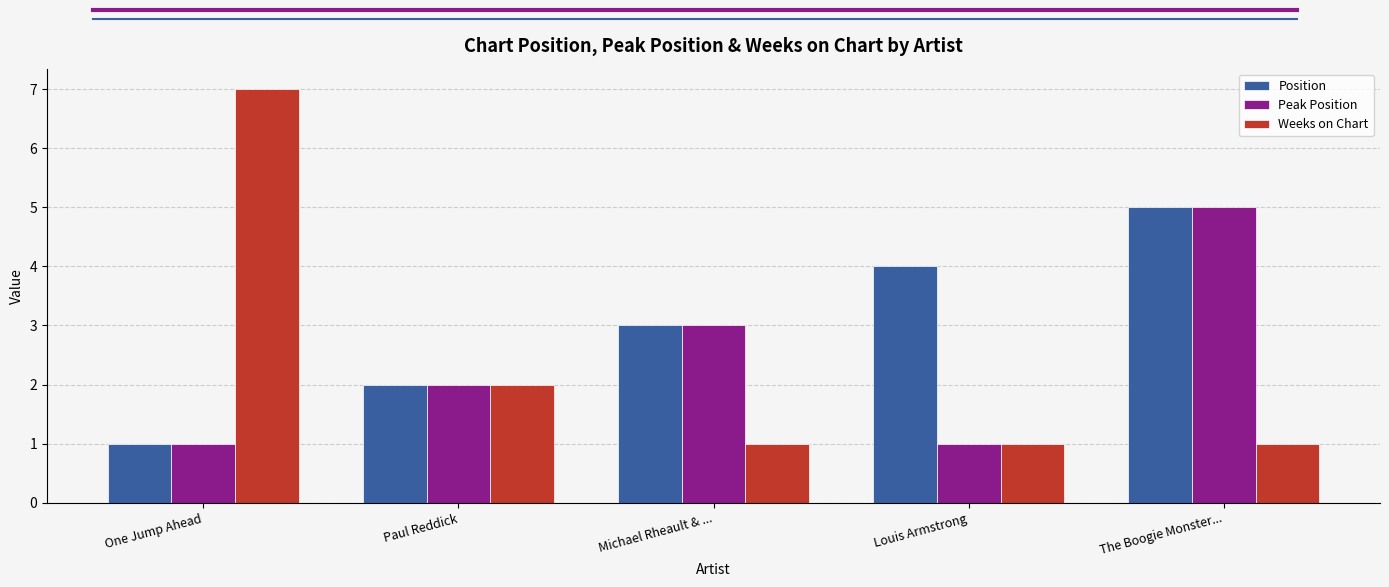

Count the Weeks on Chart values in the range 1 to 2.

4